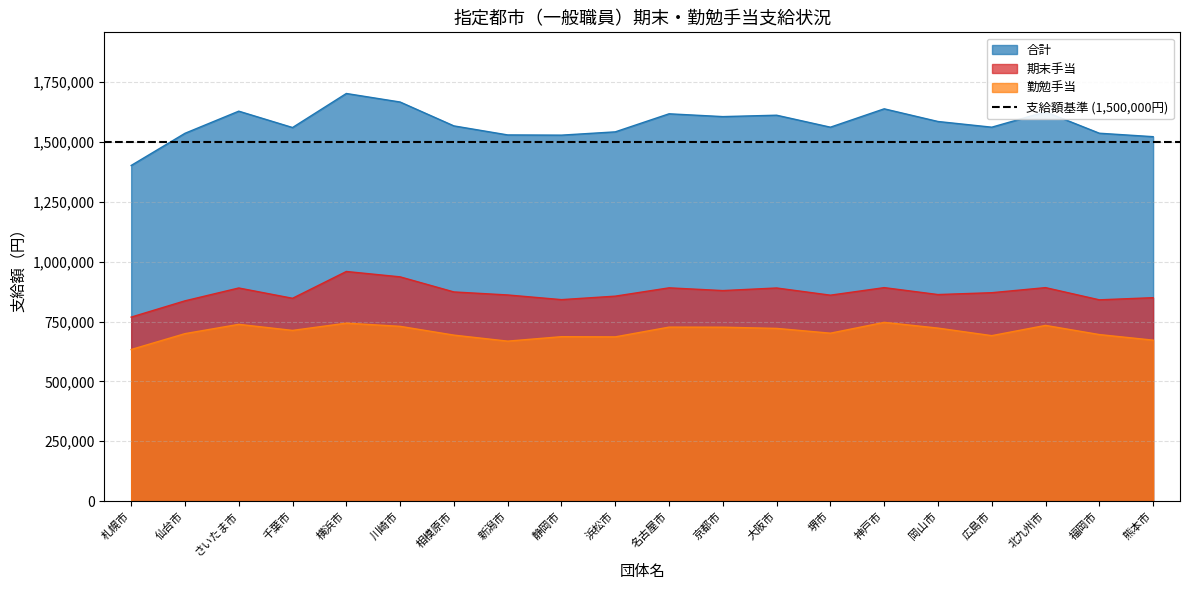

What is the difference between the 合計 values at 神戸市 and 相模原市?

71300